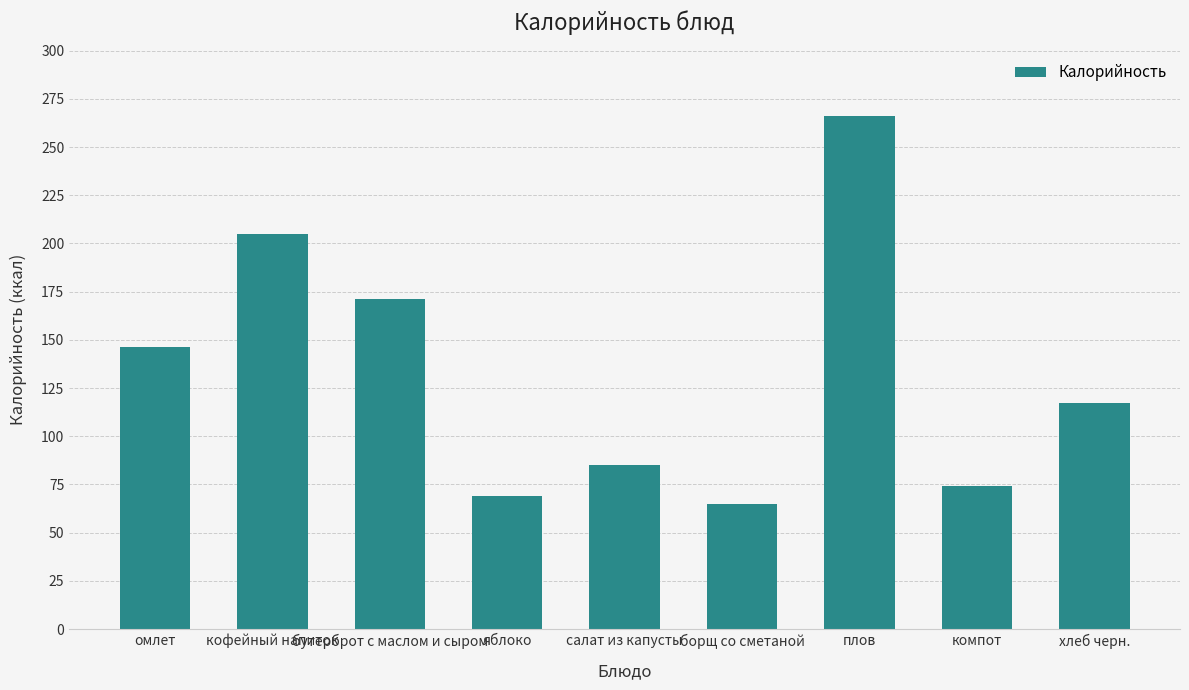

Reading right to left, what are all the values shown in this chart?

хлеб черн.=117.0	компот=74.0	плов=266.0	борщ со сметаной=65.0	салат из капусты=85.0	яблоко=69.0	бутерброт с маслом и сыром=171.0	кофейный напиток=205.0	омлет=146.3